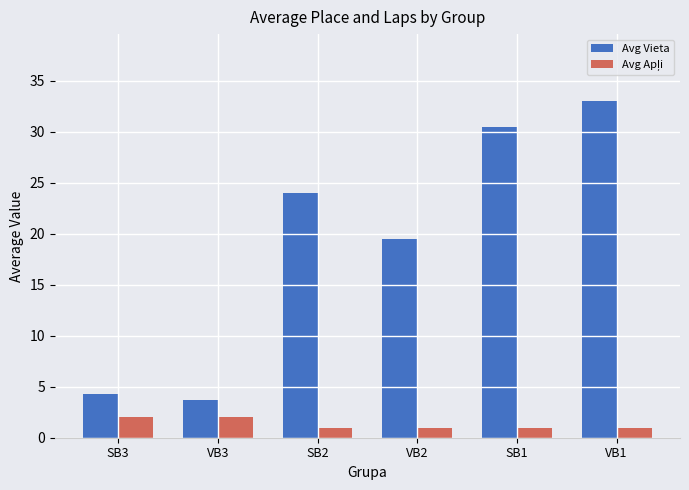

What is the smallest value displayed?

1.0